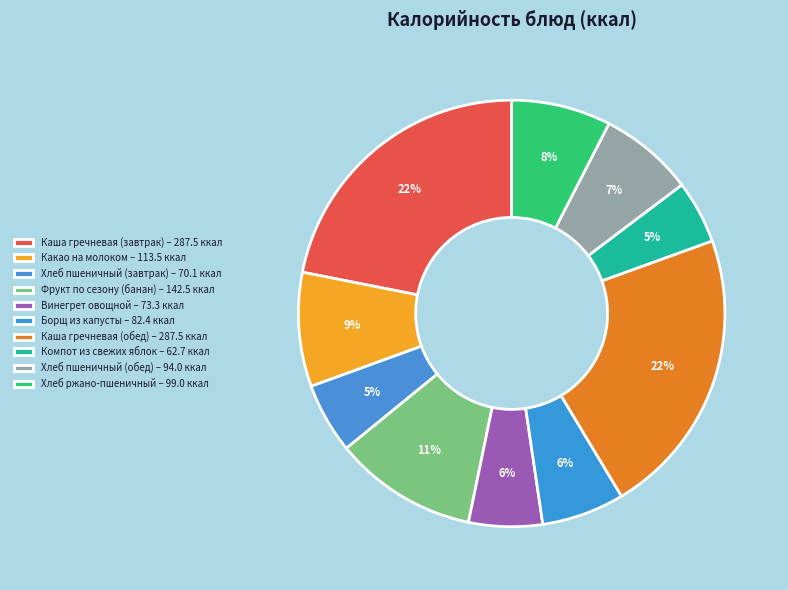

To the nearest percent, what is the combined percentage of Хлеб ржано-пшеничный and Каша гречневая (завтрак)?

29%